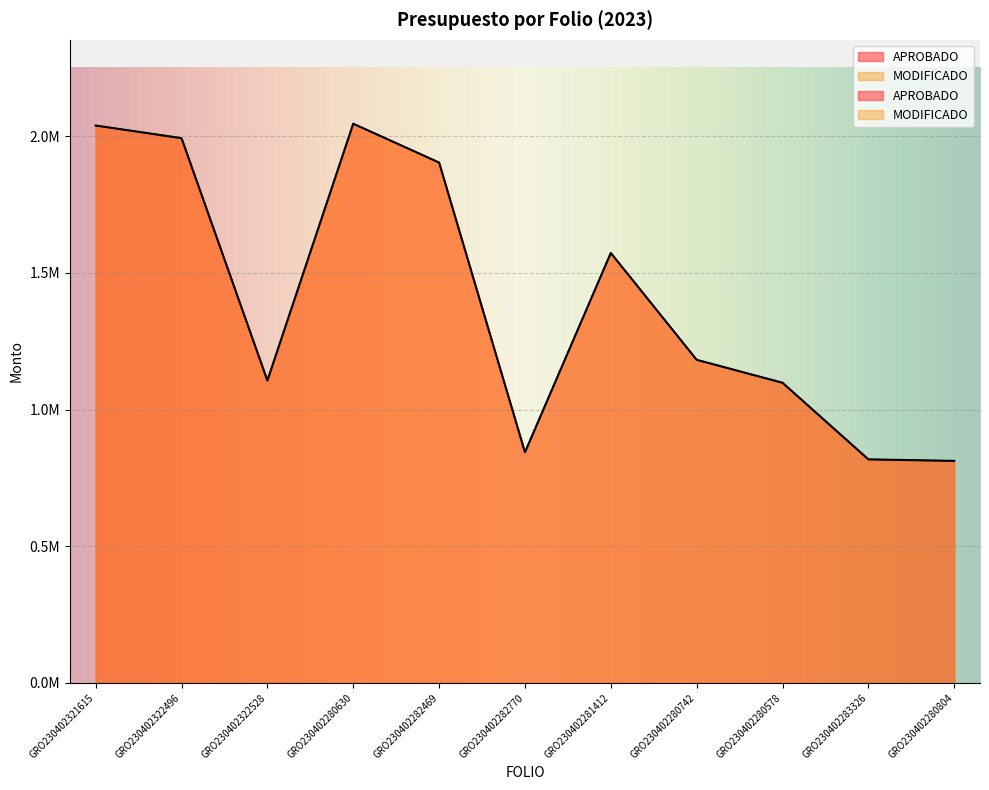

Read the MODIFICADO value at GRO230402282770.

843933.2